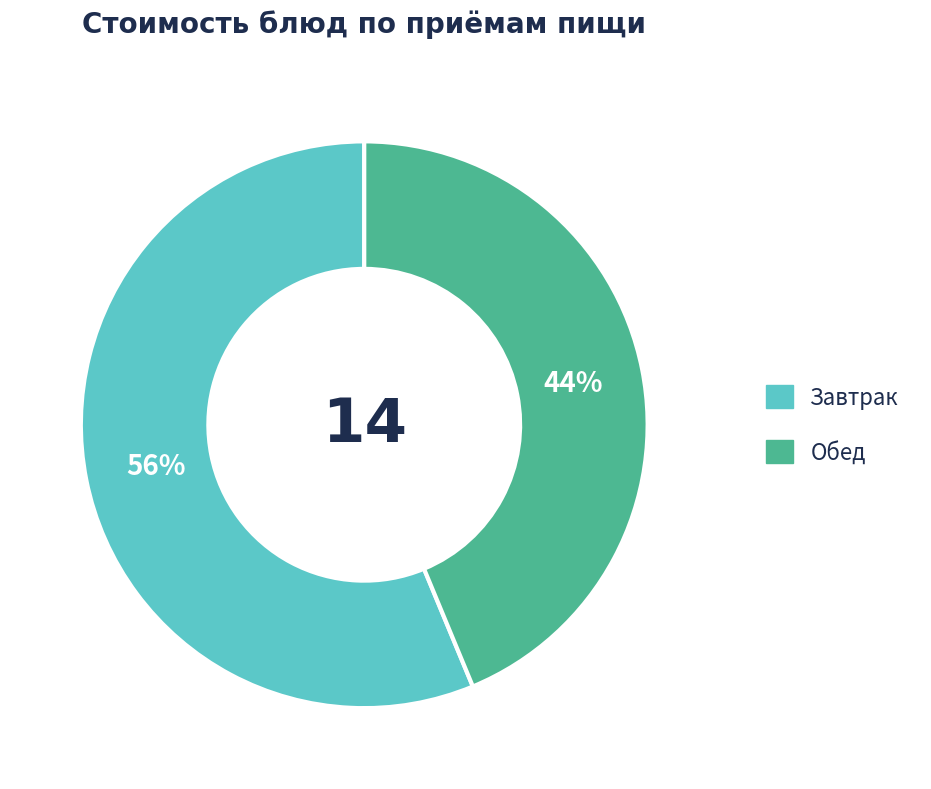

To the nearest percent, what is the average slice percentage?

50%